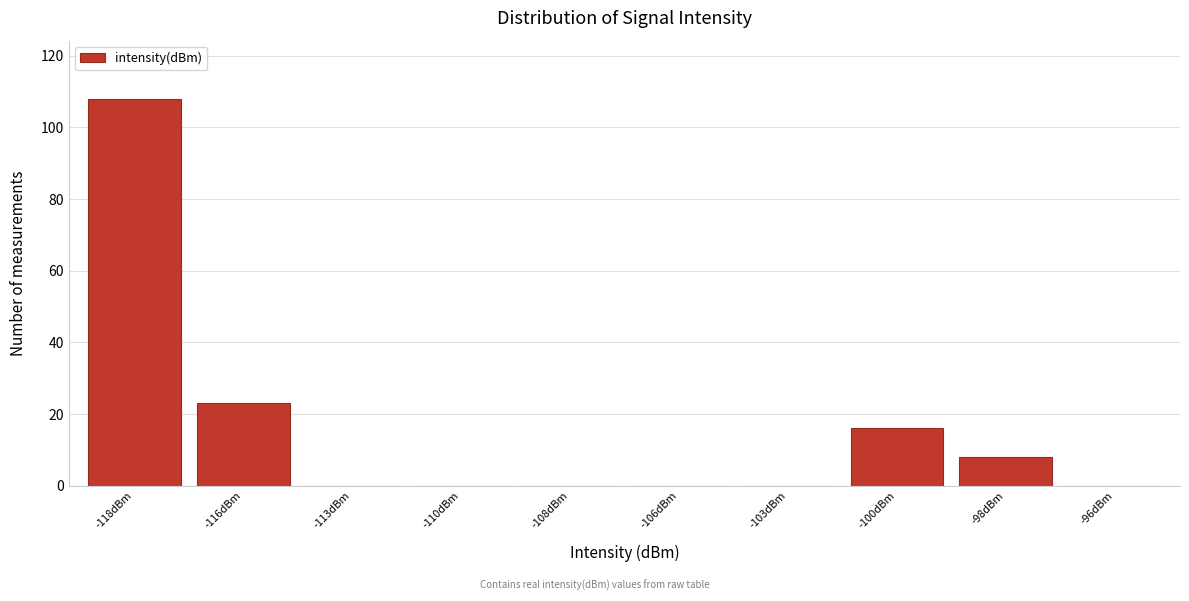

Reading right to left, transcribe all the data shown in this chart.

-96dBm=0	-98dBm=8	-100dBm=16	-103dBm=0	-106dBm=0	-108dBm=0	-110dBm=0	-113dBm=0	-116dBm=23	-118dBm=108